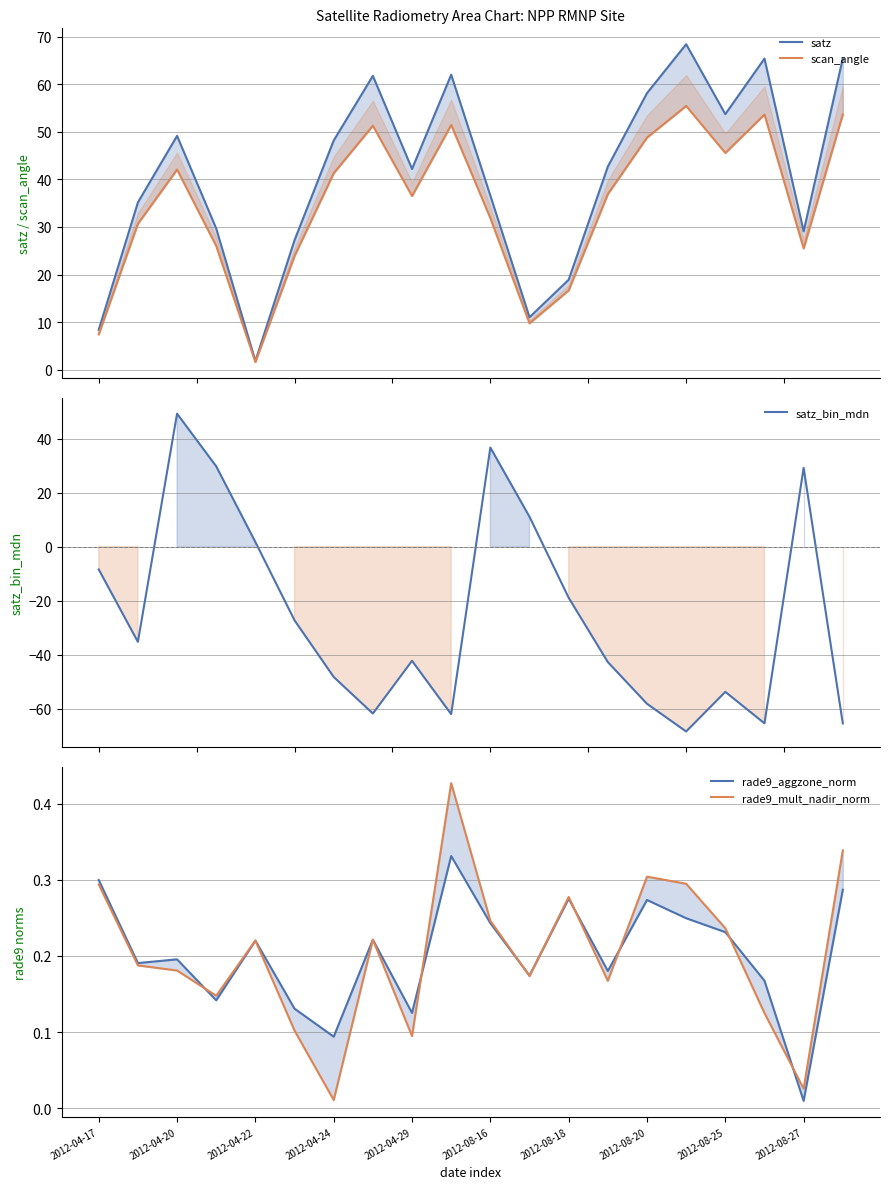

What is the difference between the scan_angle values at 15 and 2012-04-17?

48.0